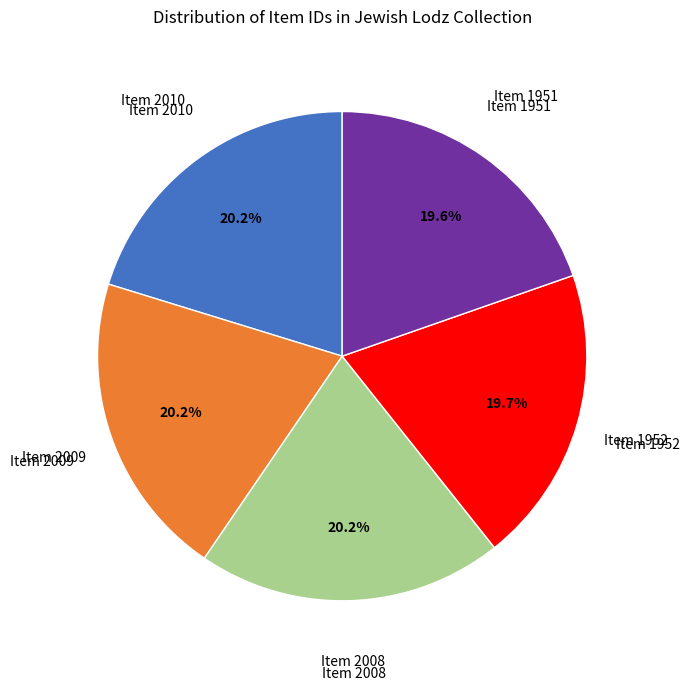

Does any single category account for the majority?

No